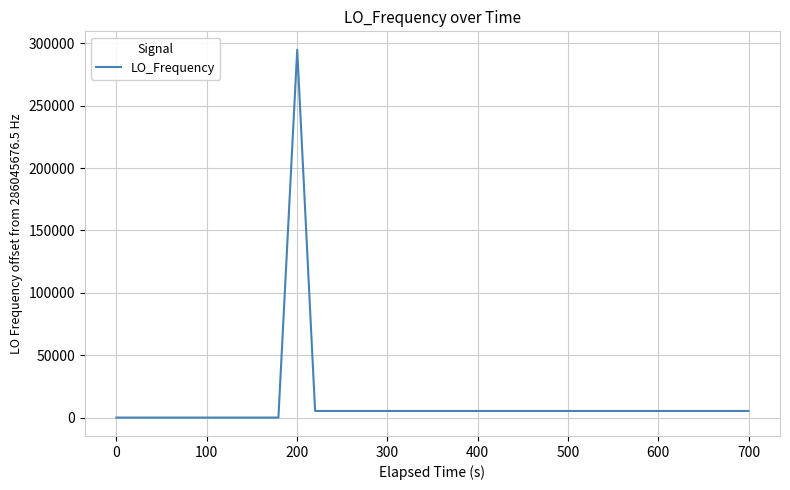

What is the maximum value shown in the chart?

294916.9